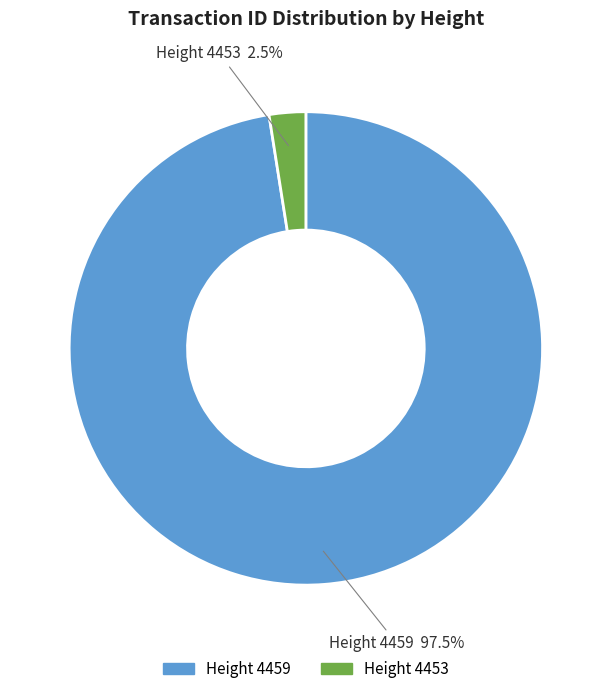

Does any single category account for the majority?

Yes